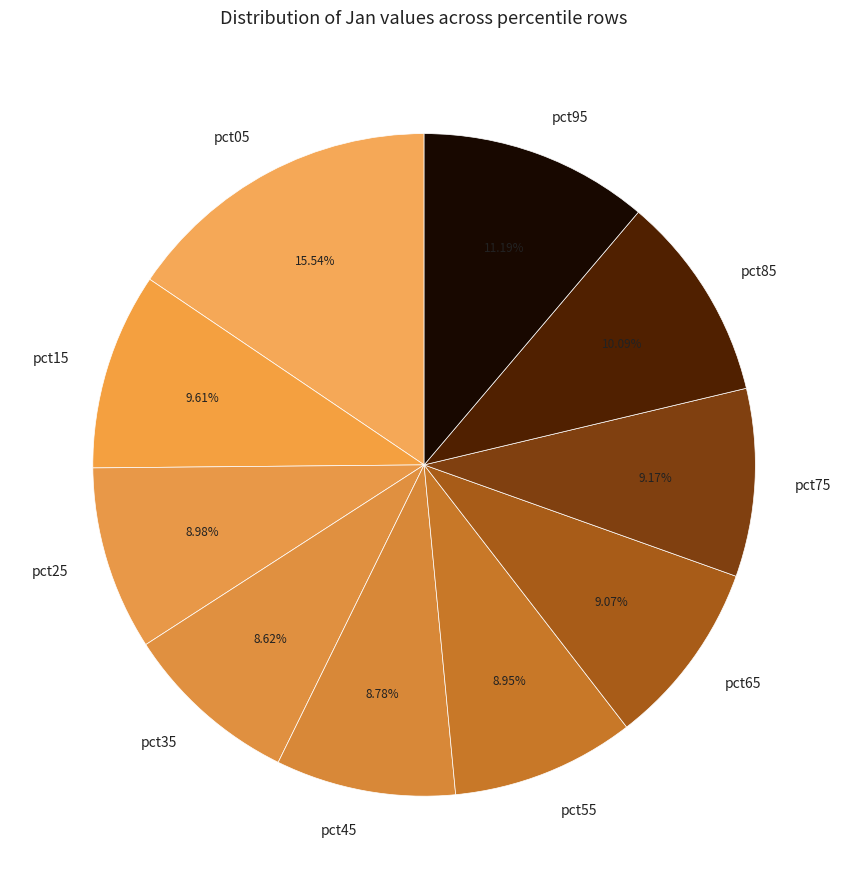

How many slices are in this pie chart?

10